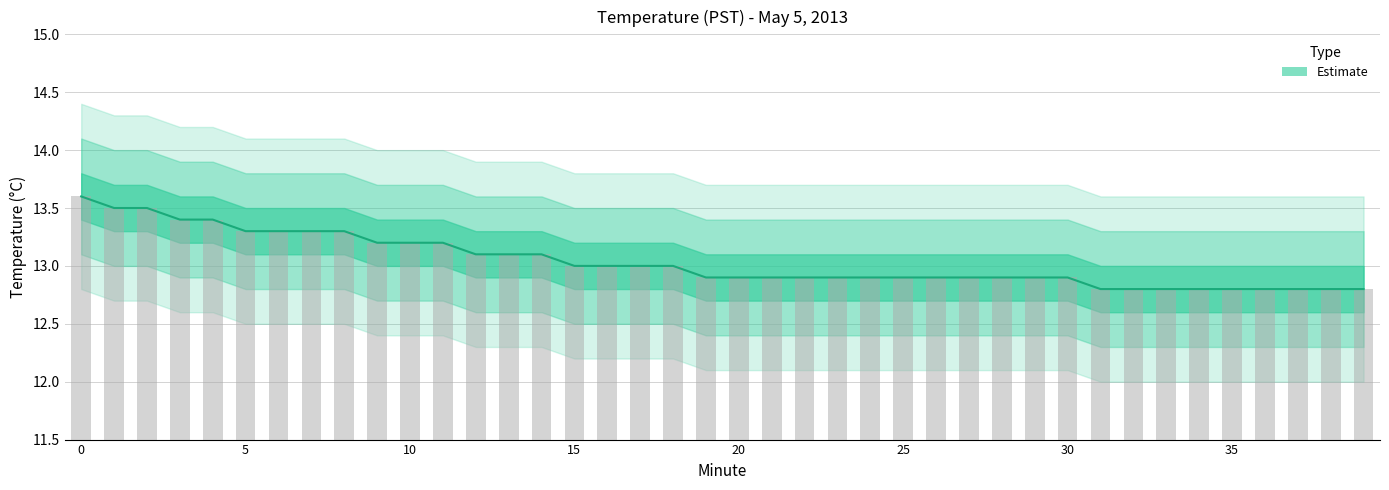

Which label corresponds to the smallest value in the chart?

31